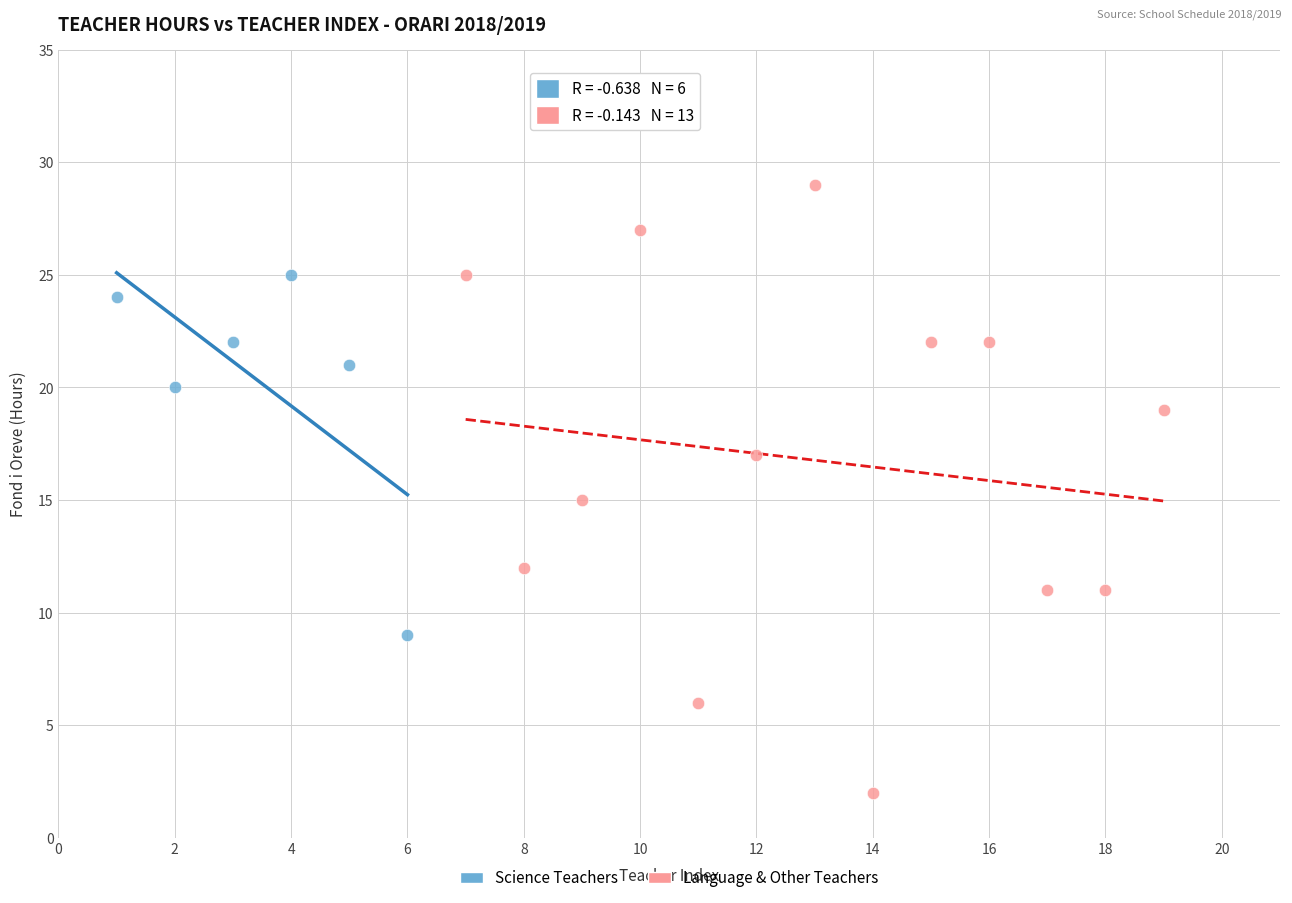

Which series reaches the minimum Y coordinate?

Language & Other Teachers